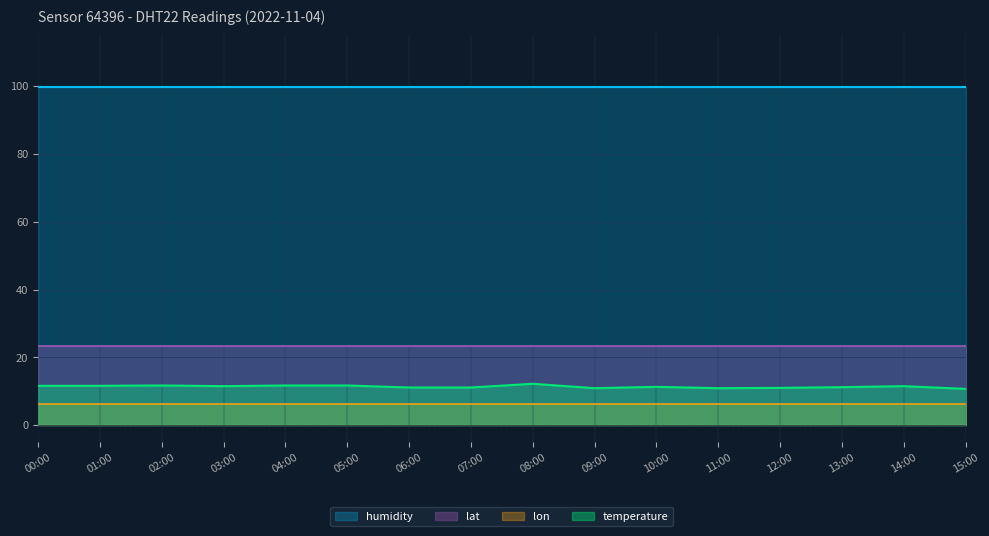

At which category is the sum across all series the highest?

08:00